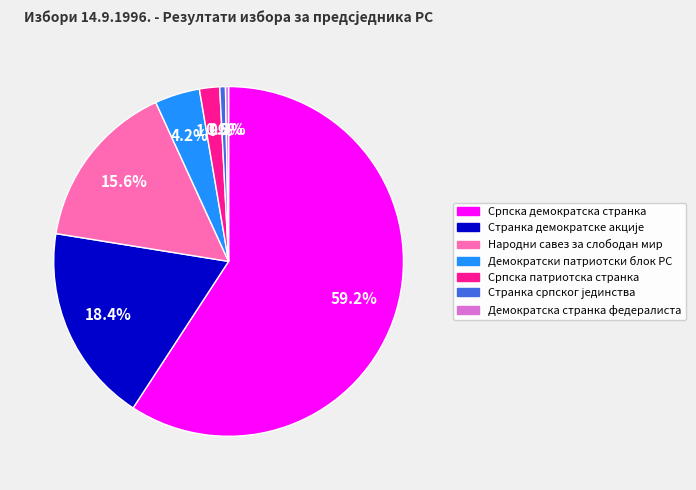

Does Српска демократска странка account for over 50% of the chart?

Yes